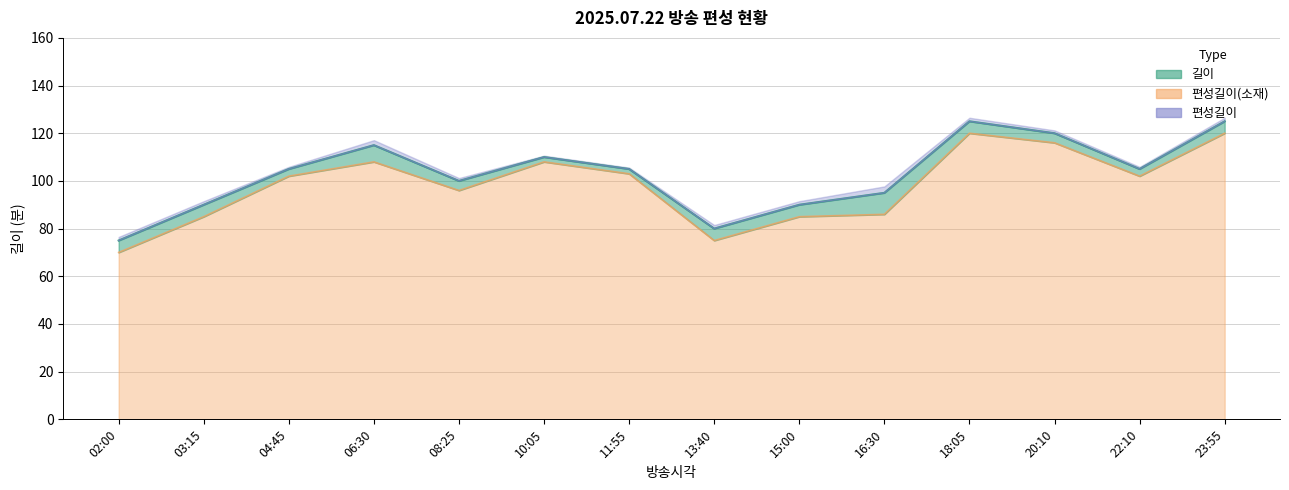

Between 02:00 and 22:10, which series saw the biggest shift?

편성길이(소재)